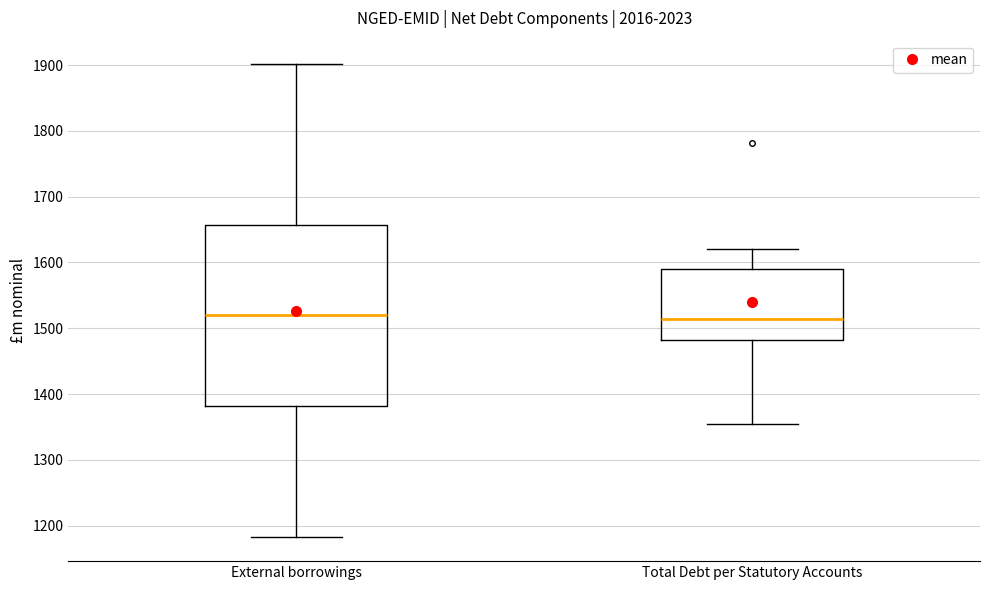

Reading left to right, read every box against the y-axis: the position of its median line, the range the box covers, and the ends of its whiskers. The values are not printed on the chart, so give them approximately, as read against the axis.

External borrowings: median 1520, box 1380 to 1660, whiskers 1180 to 1900
Total Debt per Statutory Accounts: median 1510, box 1480 to 1590, whiskers 1360 to 1620